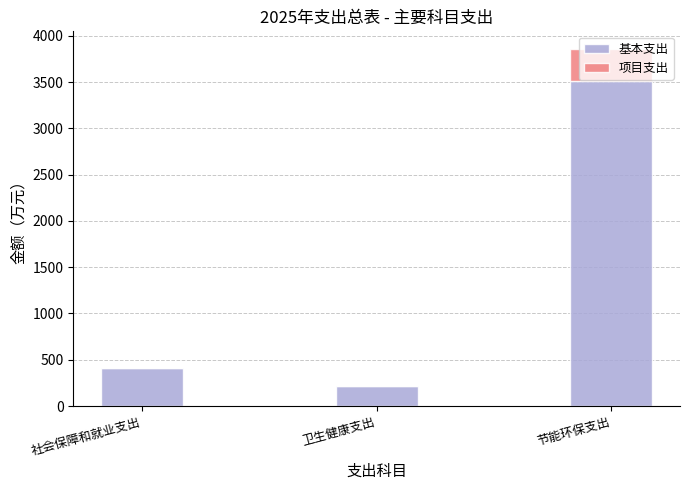

Is it true that 基本支出 equals 212.4 at 卫生健康支出?

True